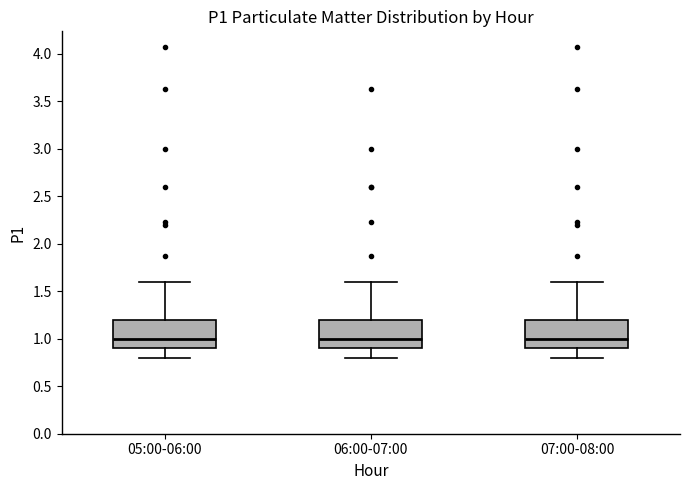

Where does the median line of the box for 05:00-06:00 sit on the y-axis? The values are not printed on the chart, so give them approximately, as read against the axis.

1.0